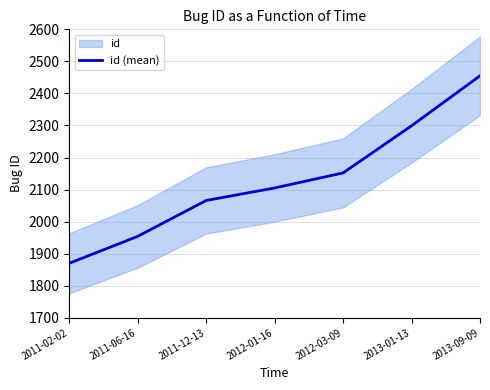

Does the chart display data point markers on the line(s)?

No